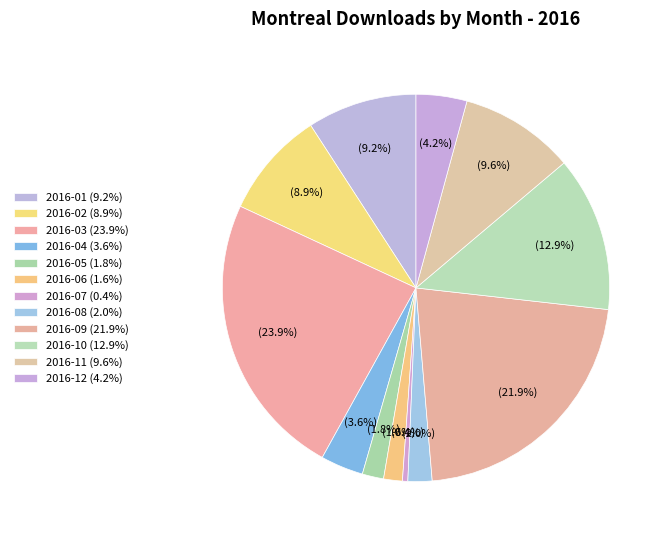

Between 2016-05 and 2016-12, which is larger?

2016-12